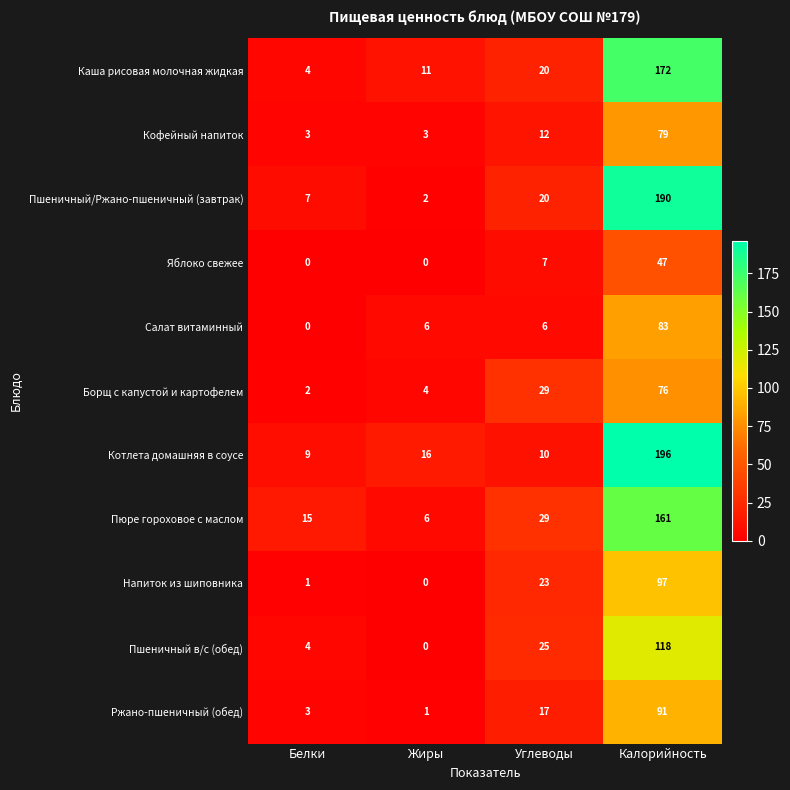

Which series has the largest total across all categories?

Котлета домашняя в соусе